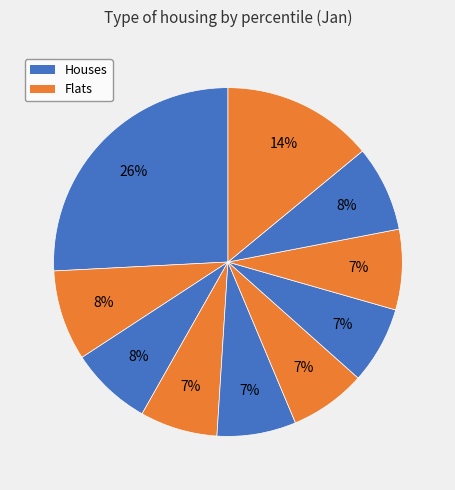

How many segments does this pie chart have?

10